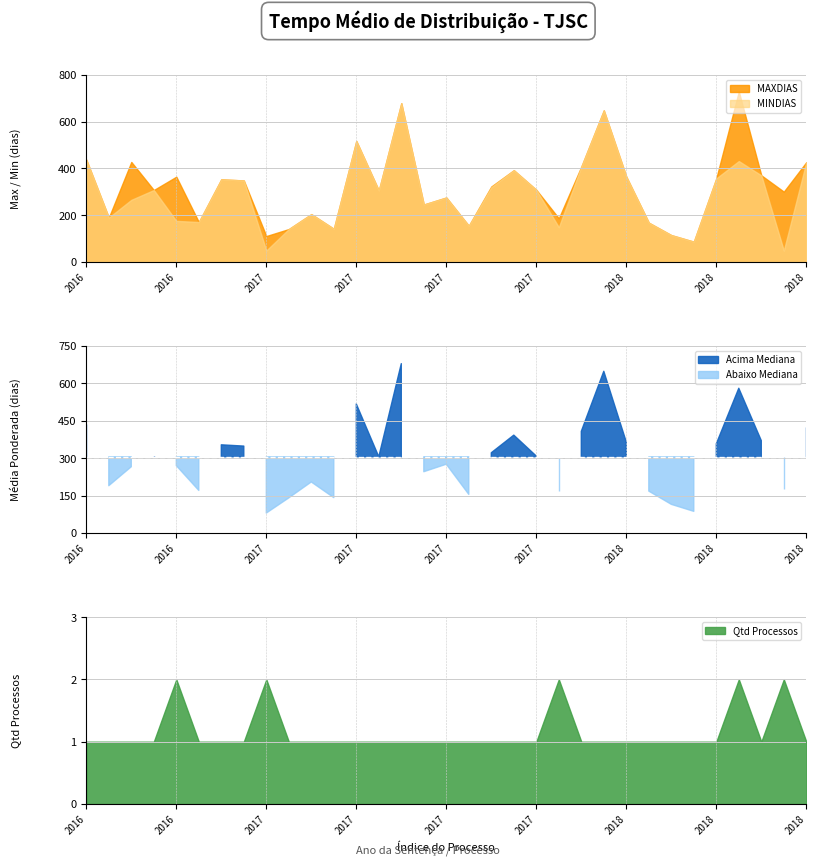

Which has a higher value, 6 or 11?

6